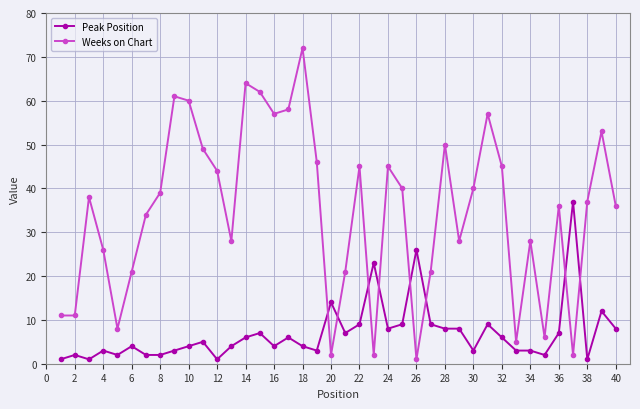

True or false: Peak Position and Weeks on Chart cross at least once.

True